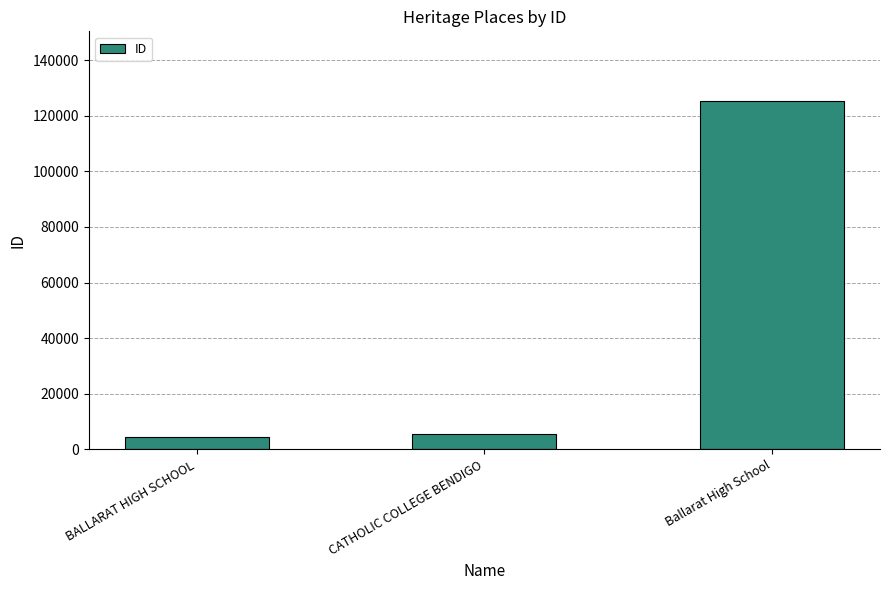

How many categories are shown in the chart?

3